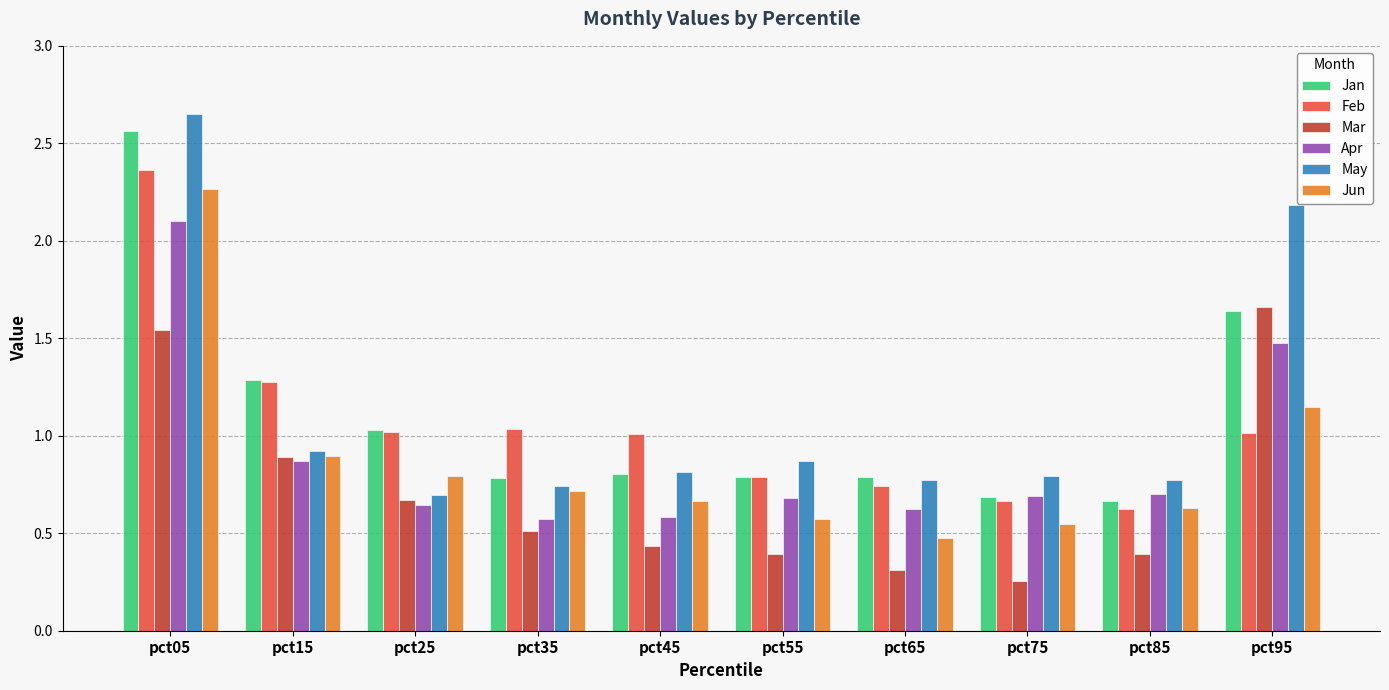

At which category is the sum across all series the highest?

pct05